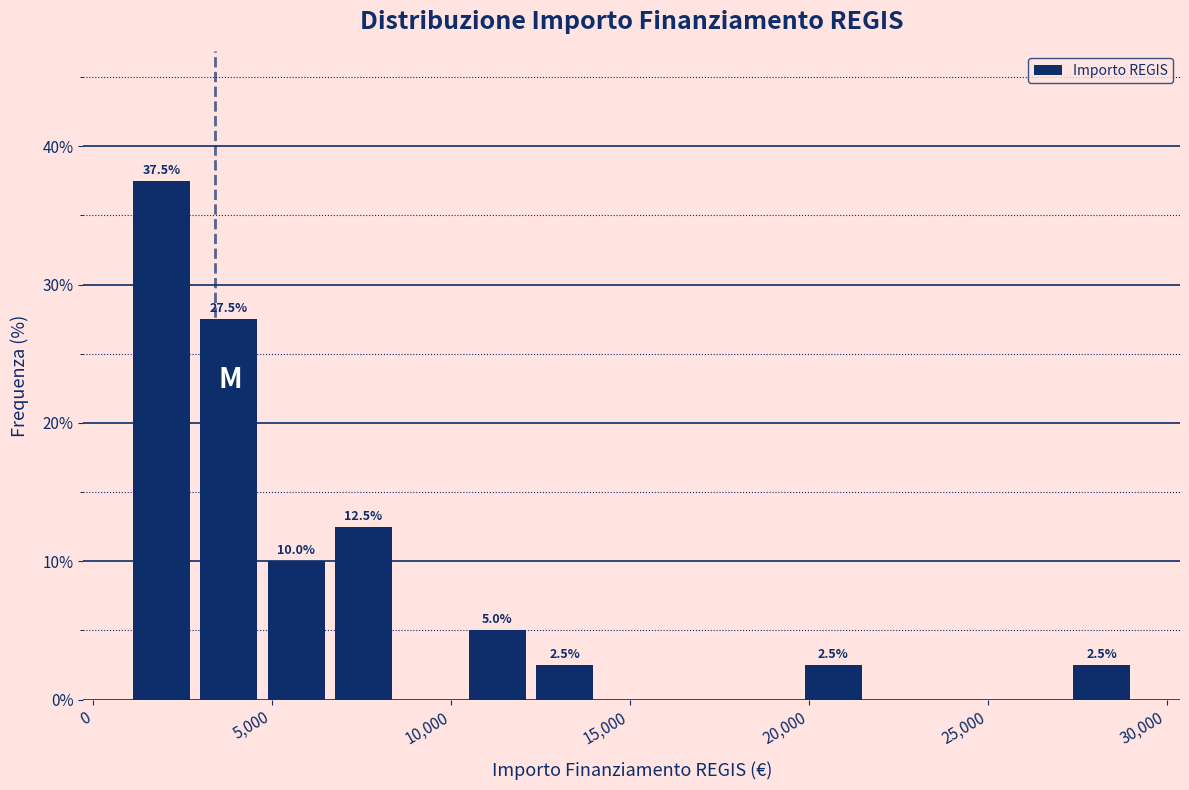

Read against the x-axis, roughly where is the centre of the tallest bar?

2000